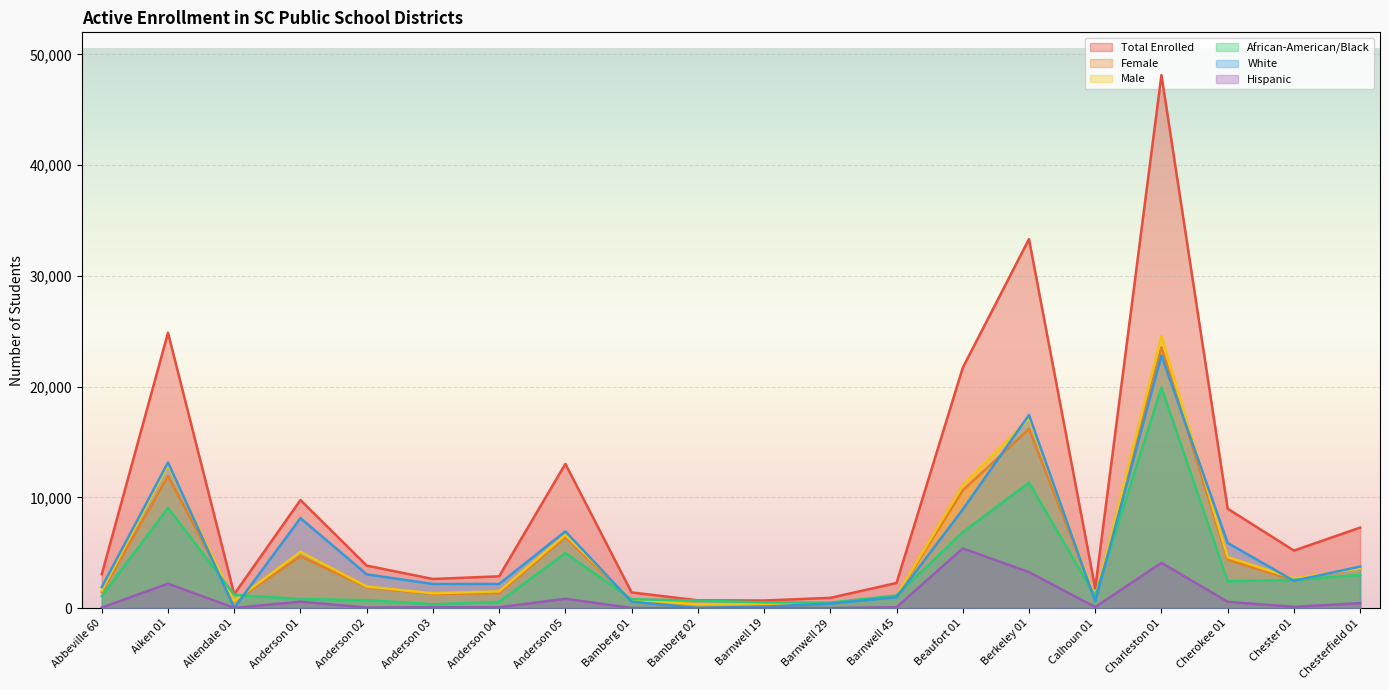

How many intersections are there between Female and African-American/Black?

8